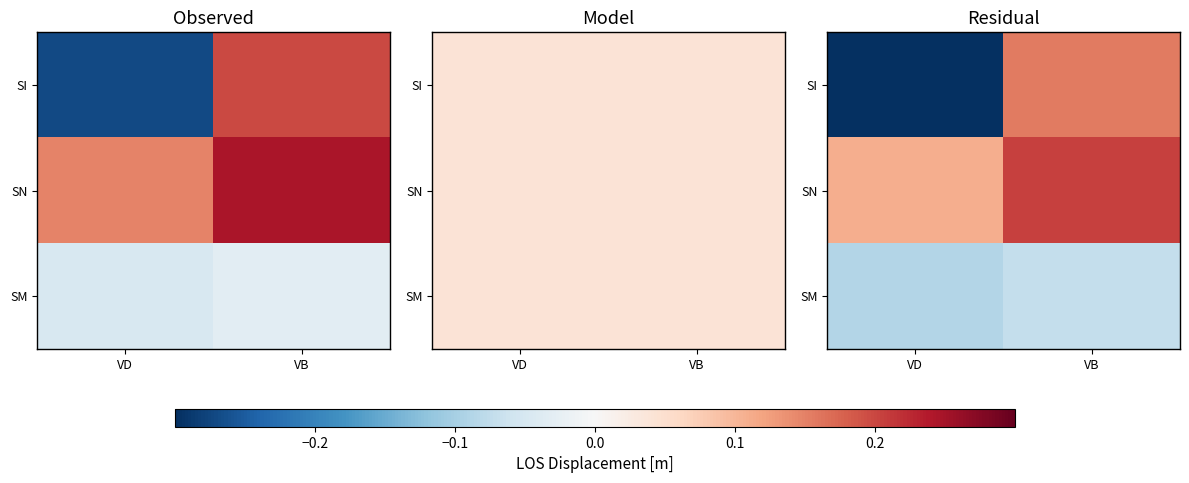

What is the sum of the SN values at VD and VB?

0.3